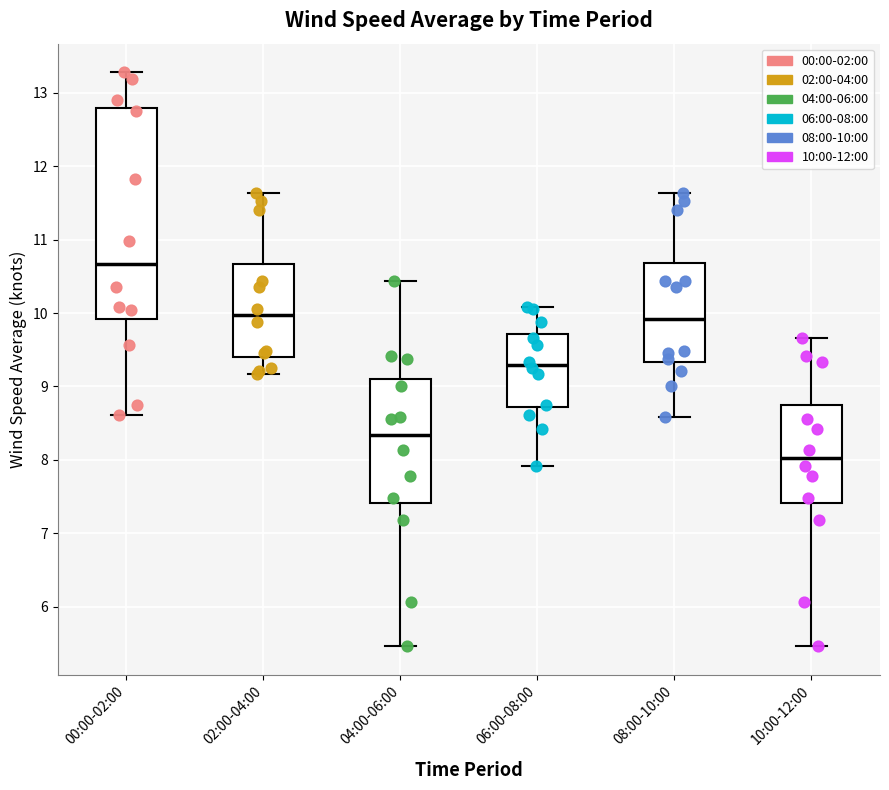

Which box's median line is the highest?

00:00-02:00